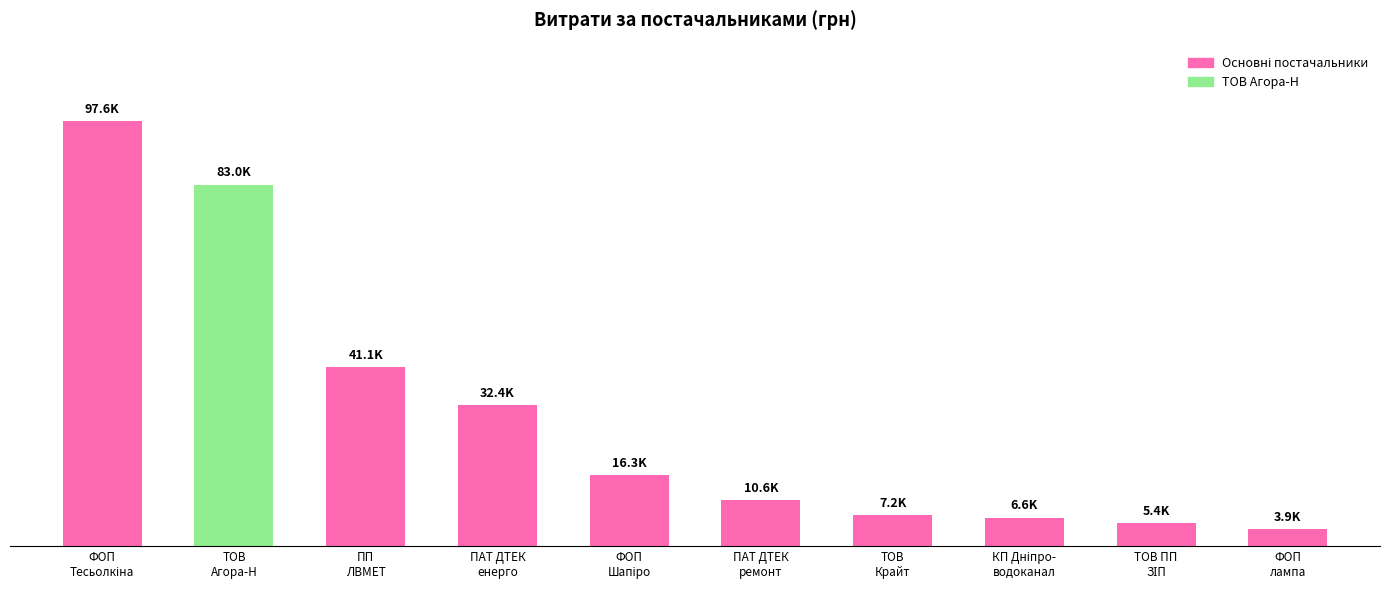

What is the minimum value shown in the chart?

3920.5